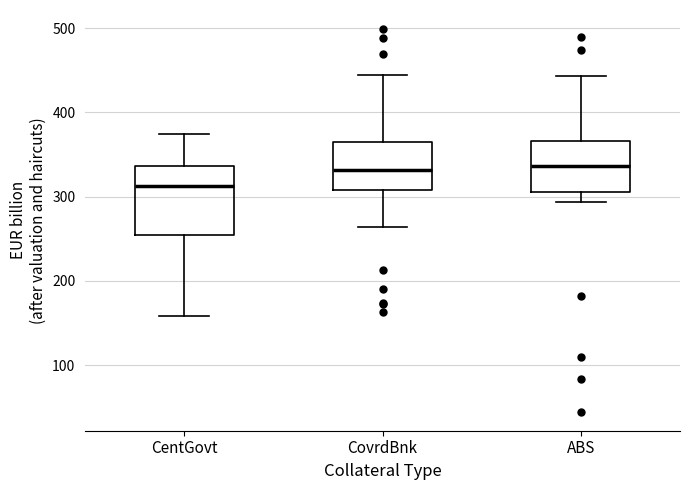

Reading left to right, read every box against the y-axis: the position of its median line, the range the box covers, and the ends of its whiskers. The values are not printed on the chart, so give them approximately, as read against the axis.

CentGovt: median 310, box 250 to 340, whiskers 160 to 370
CovrdBnk: median 330, box 310 to 370, whiskers 260 to 440
ABS: median 340, box 310 to 370, whiskers 290 to 440